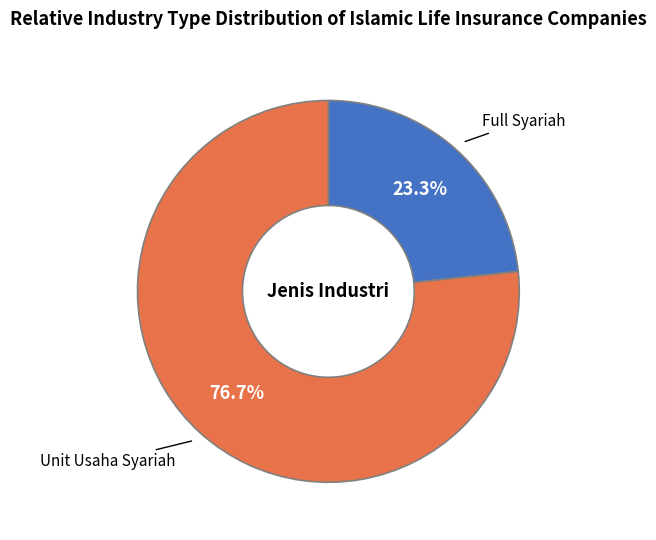

Does Full Syariah account for over 50% of the chart?

No